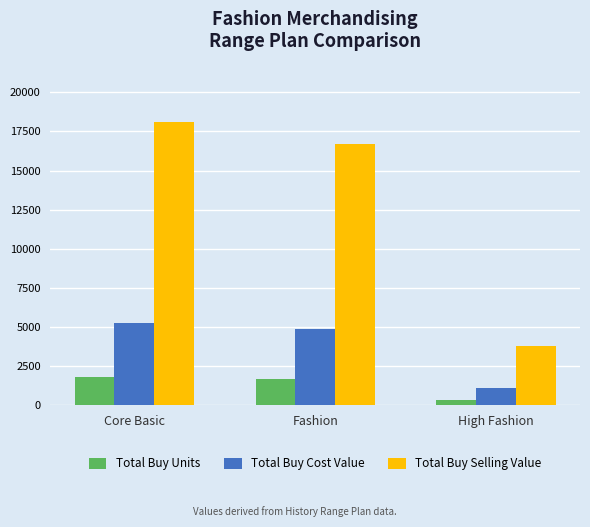

Rank the series by their maximum value, from highest to lowest.

Total Buy Selling Value, Total Buy Cost Value, Total Buy Units